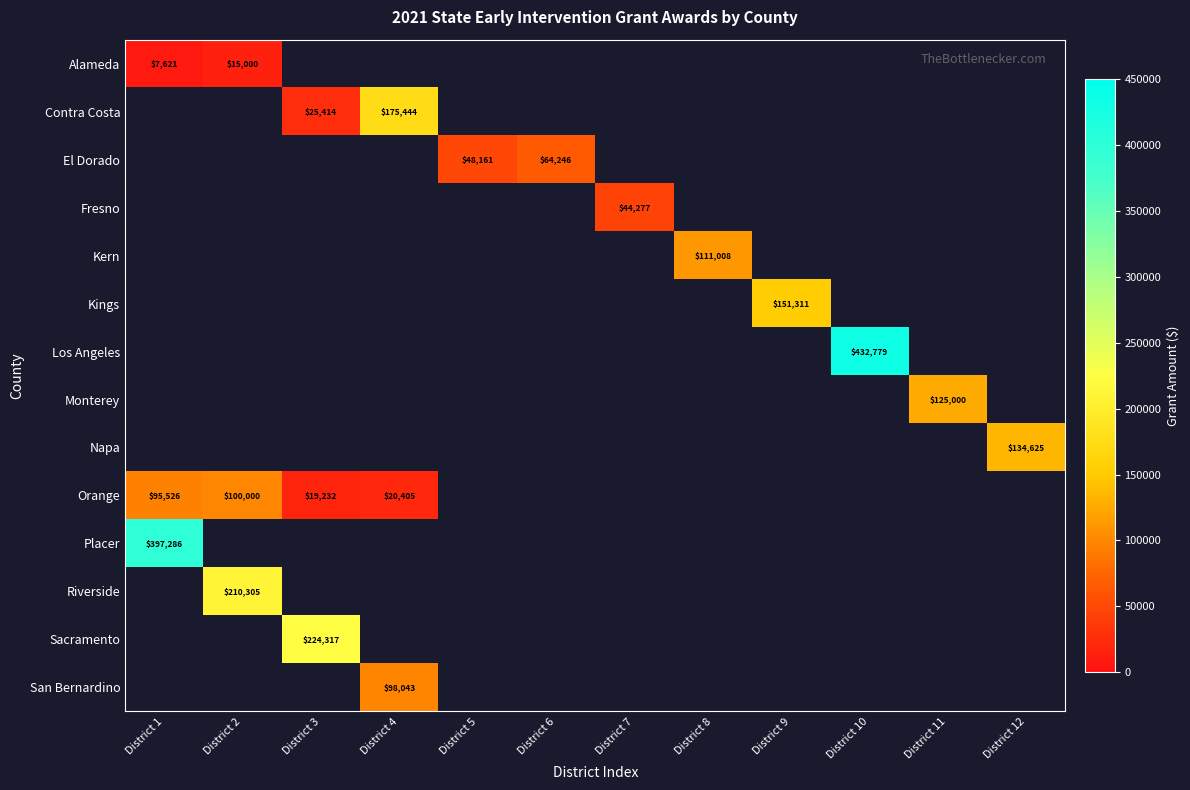

Is it true that Monterey equals 125000 at District 11?

True